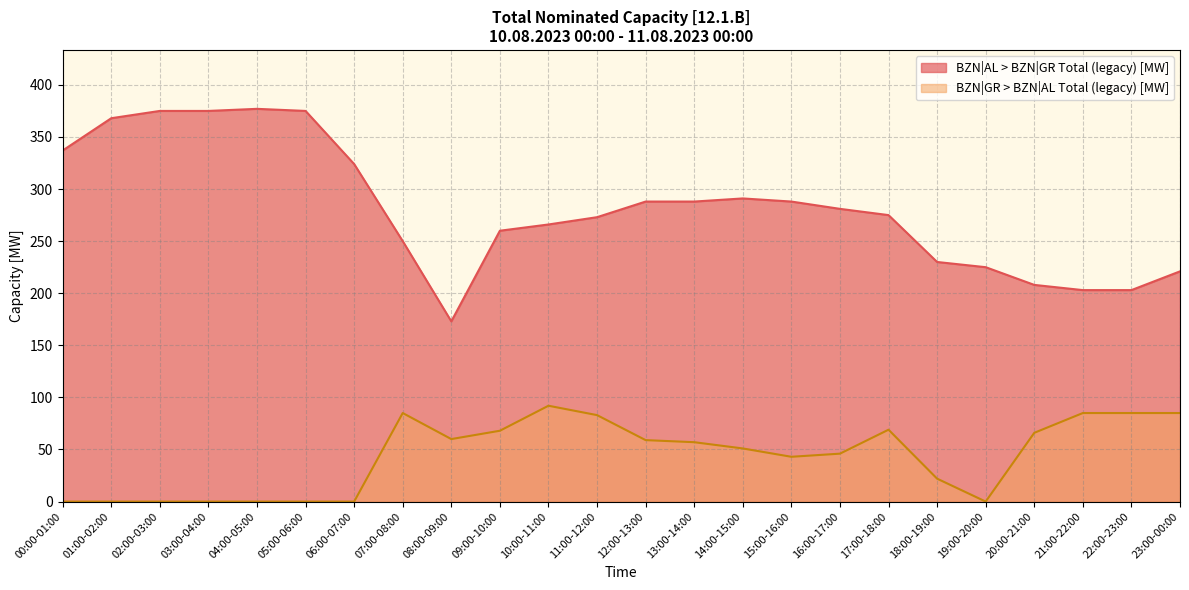

How many values in the BZN|AL > BZN|GR Total (legacy) [MW] series are below 281?

12